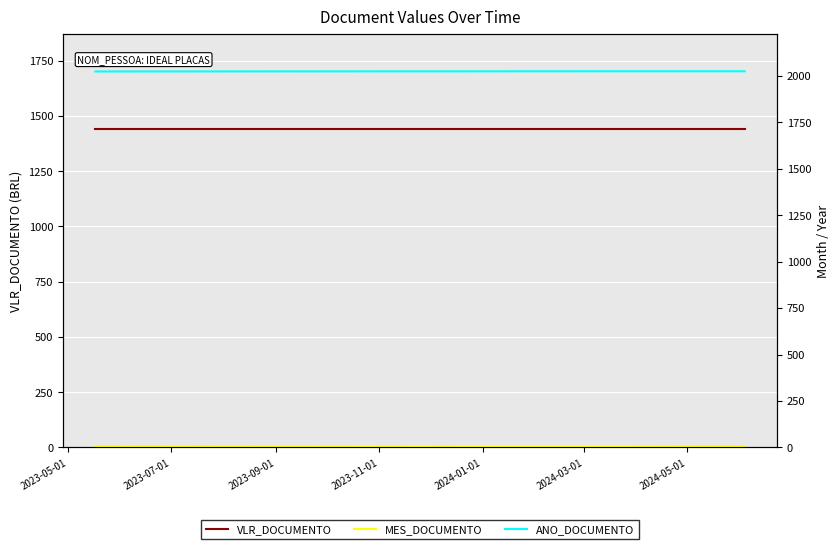

Which series has the largest range (max minus min)?

MES_DOCUMENTO